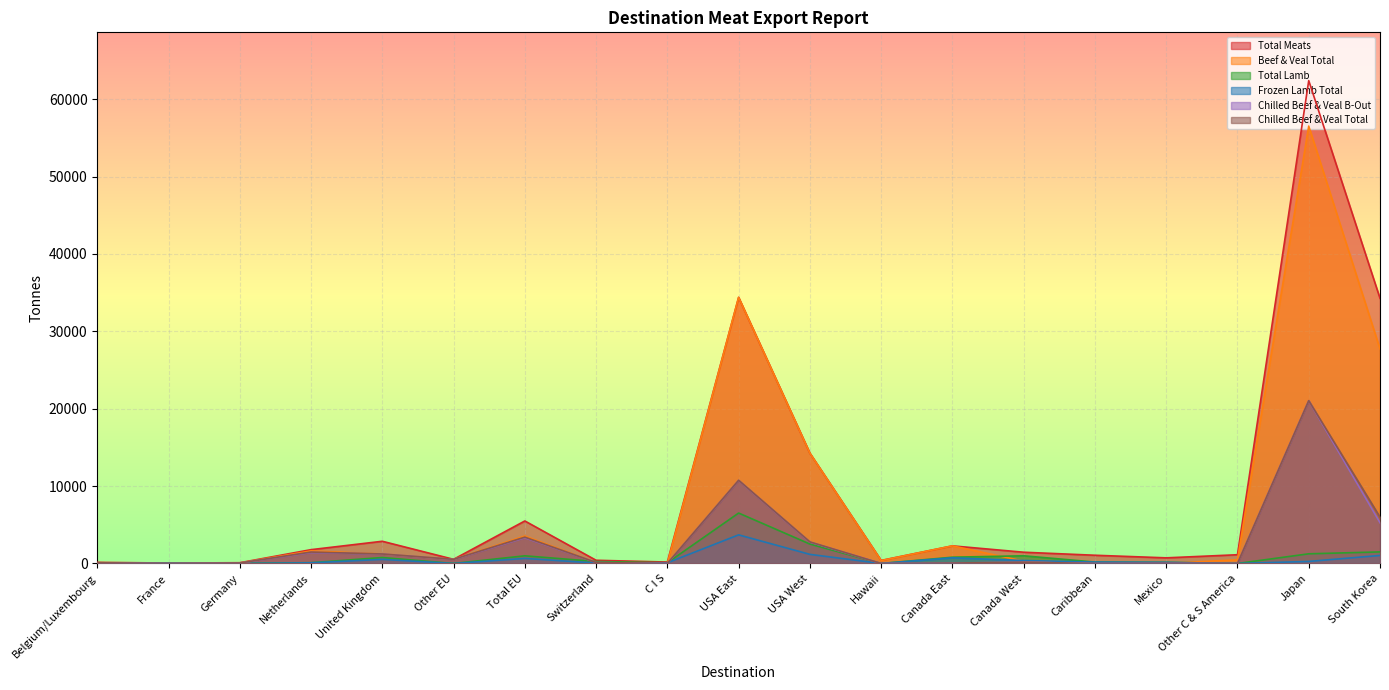

Is the value of Frozen Lamb Total at Canada West greater than the value of Chilled Beef & Veal B-Out at Other C & S America?

Yes